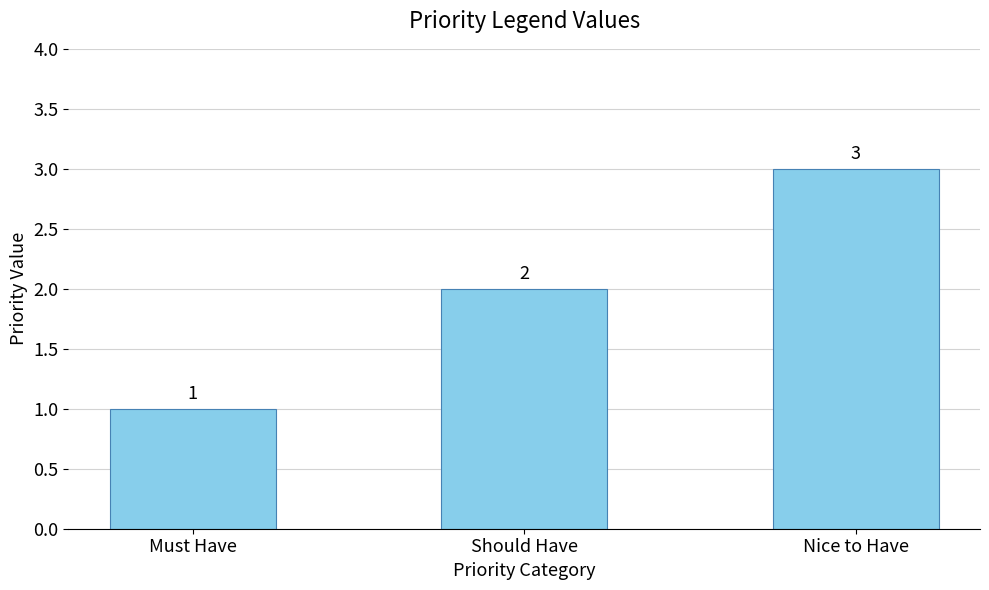

At which label is the value closest to 2?

Should Have